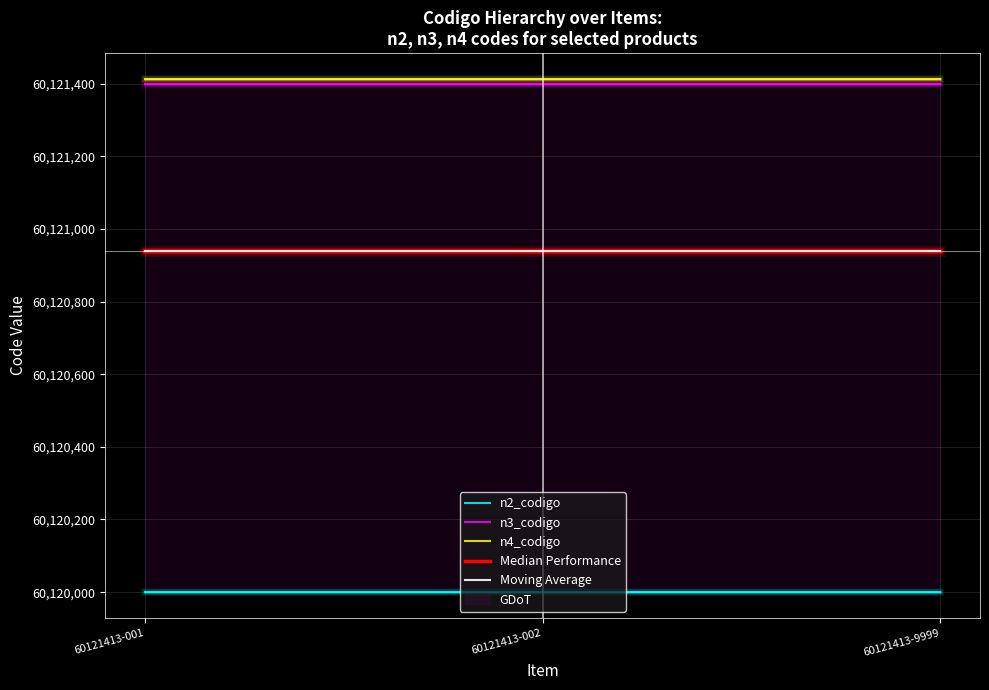

Read the n4_codigo value at 60121413-002.

60121413.0